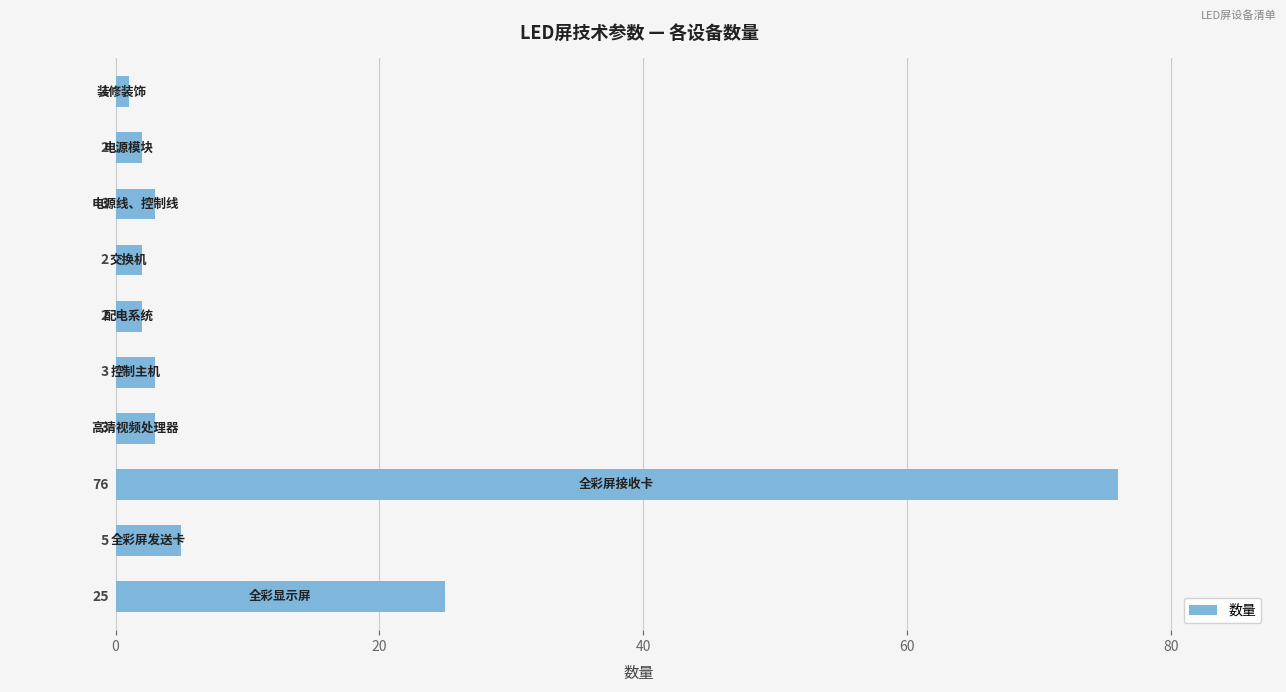

What is the greatest value displayed?

76